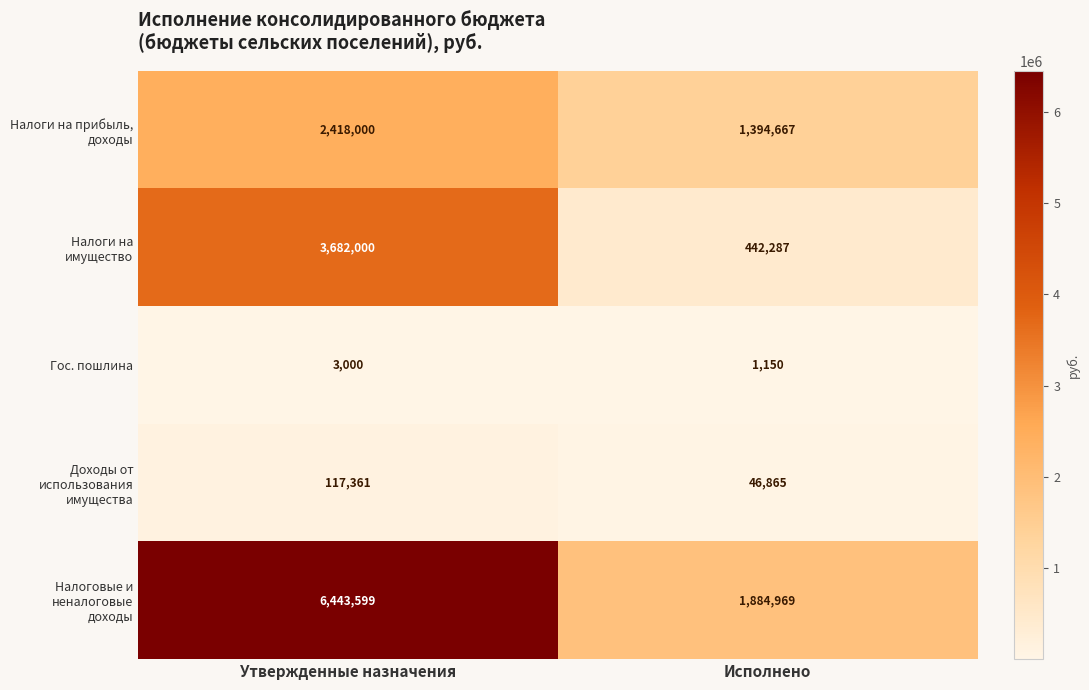

Which label corresponds to the largest value in the chart?

Утвержденные назначения